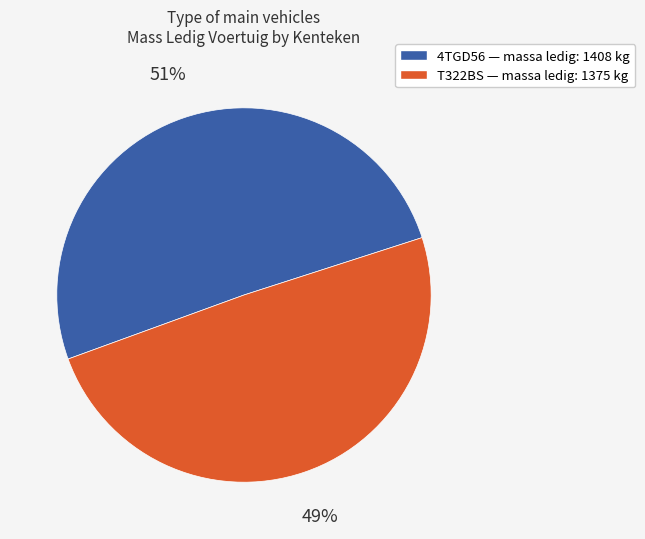

Does 4TGD56 represent more than half of the total?

Yes